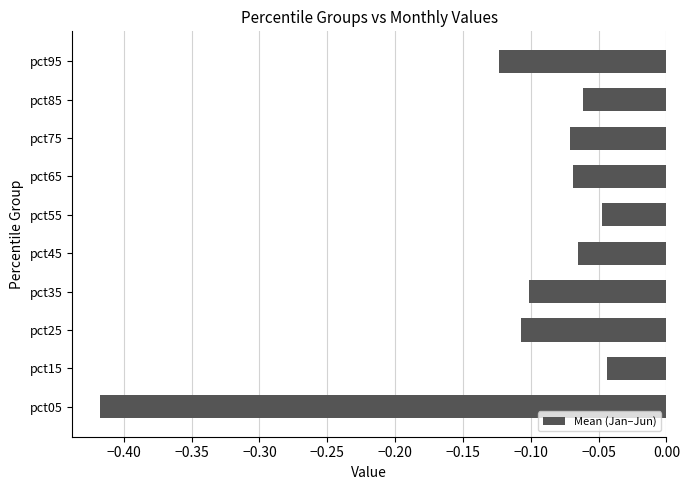

The value at pct75 is -0.0. True or false?

False